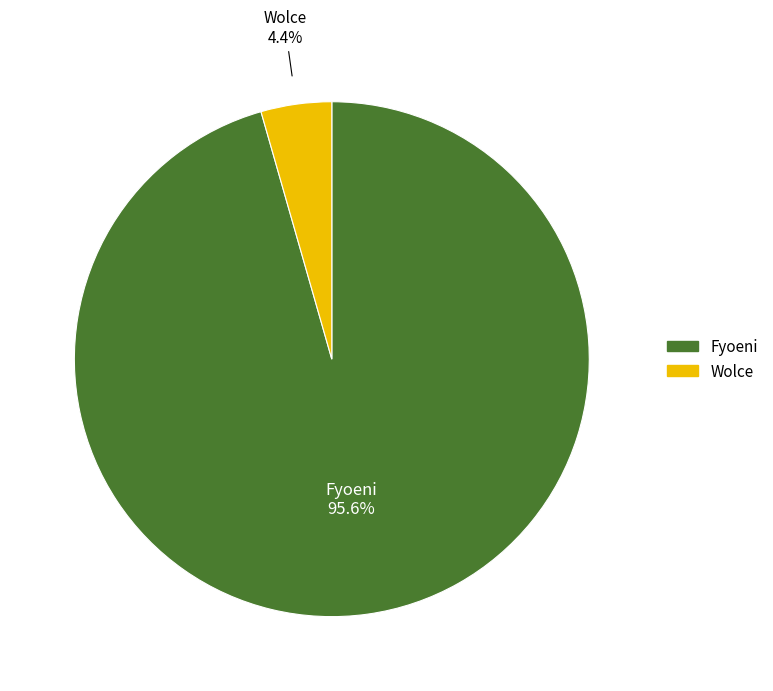

How many slices are in this pie chart?

2